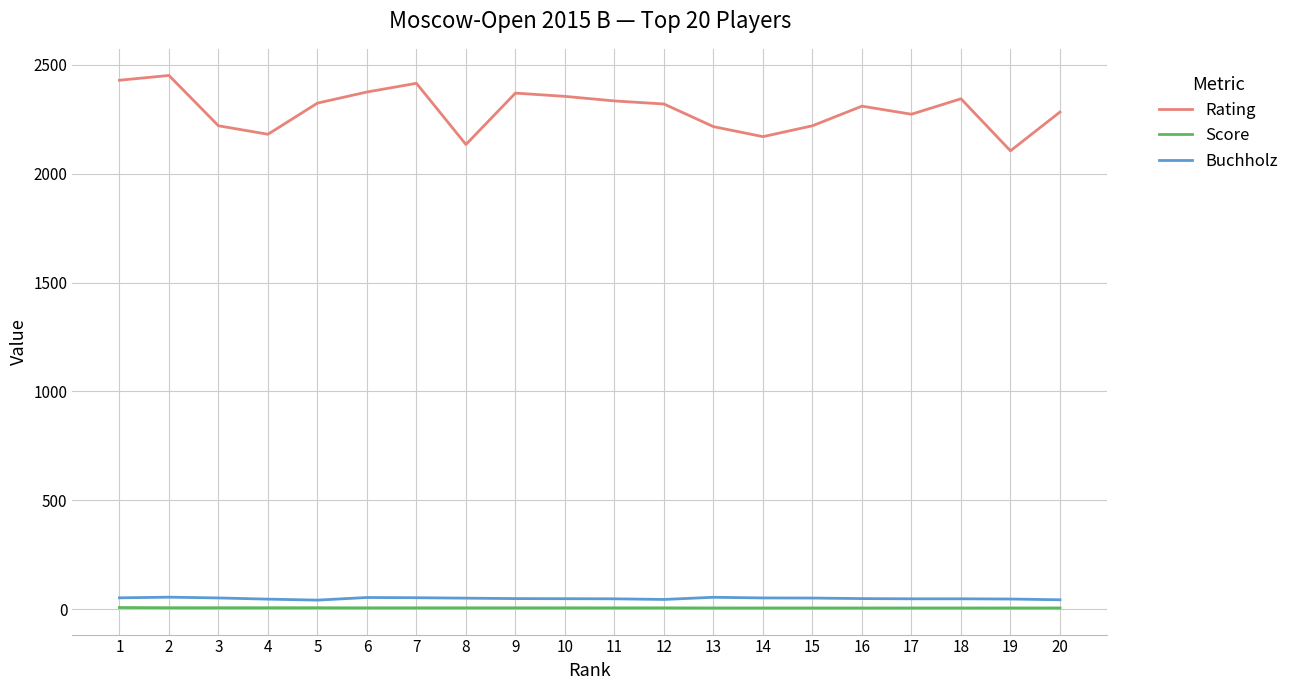

How many distinct data groups are displayed?

3